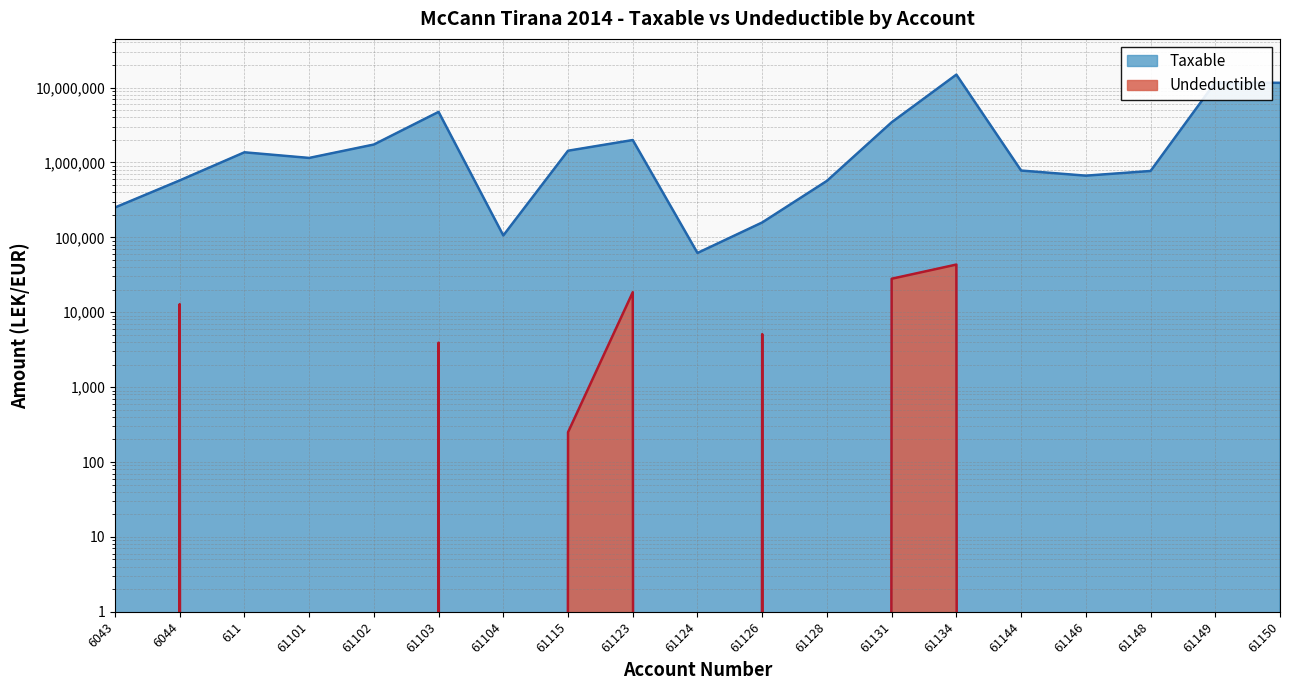

True or false: Undeductible has a value of 24658.4 at 61144.

False